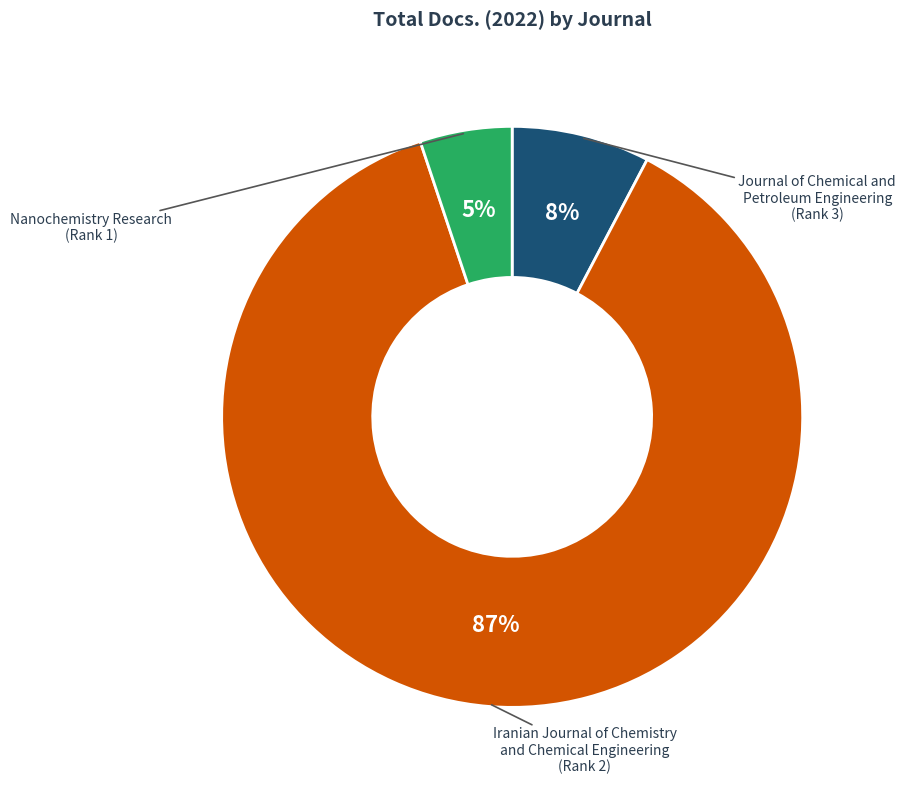

What is the smallest slice in the pie chart?

Nanochemistry Research
(Rank 1)